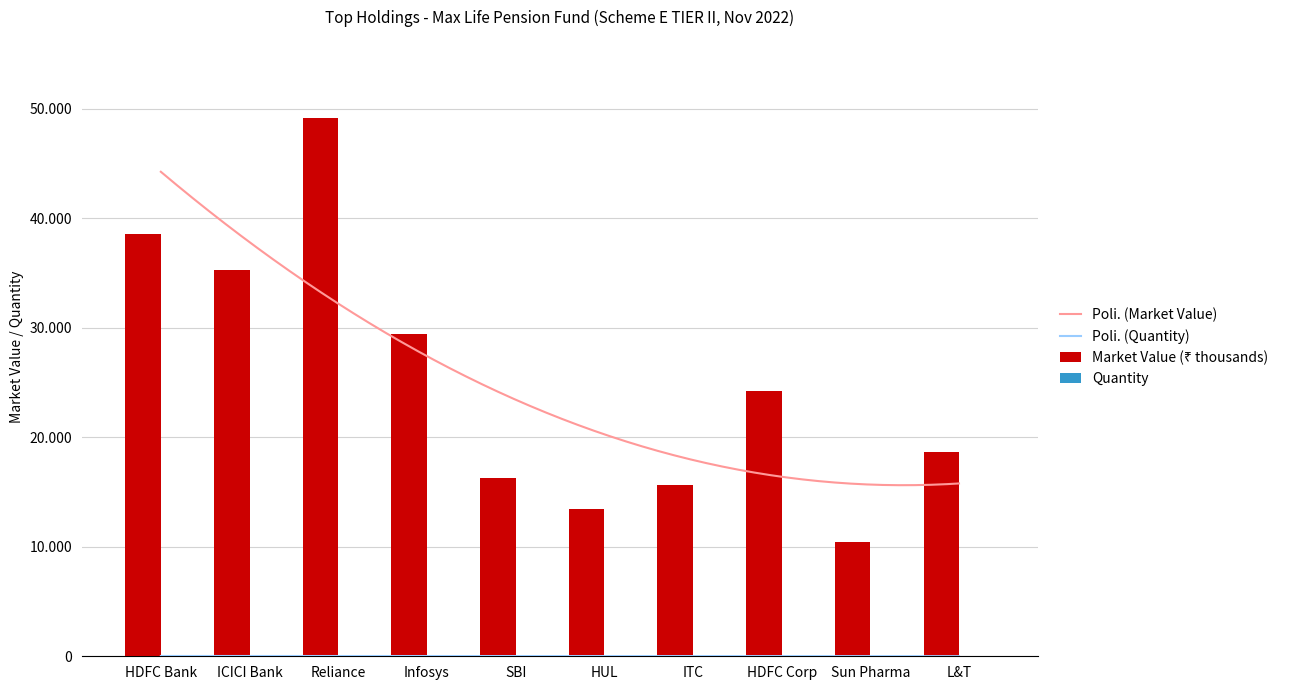

How many values in the Market Value series exceed 24232?

5